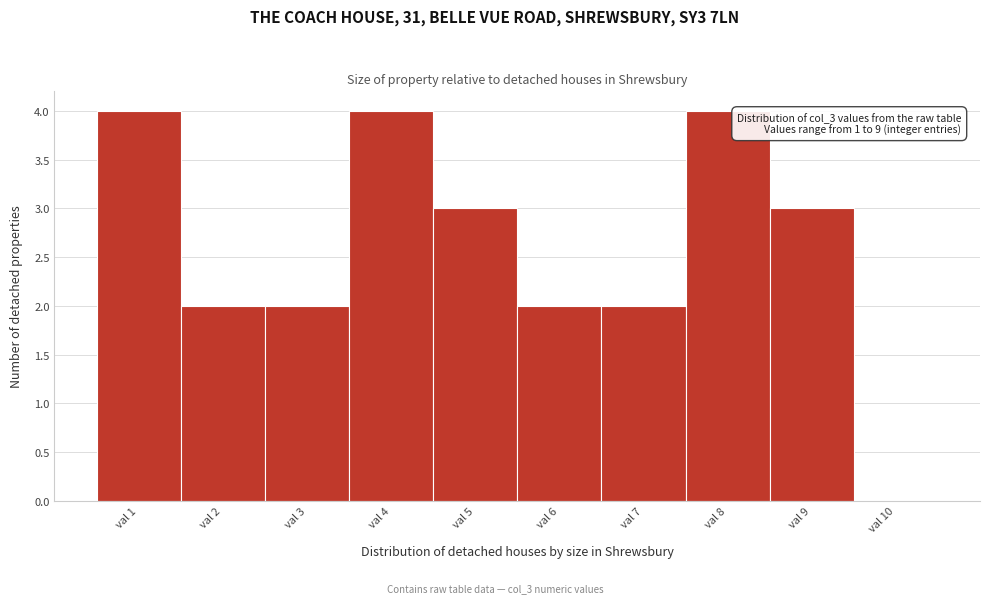

Reading left to right, what are all the values shown in this chart?

val 1=4	val 2=2	val 3=2	val 4=4	val 5=3	val 6=2	val 7=2	val 8=4	val 9=3	val 10=0